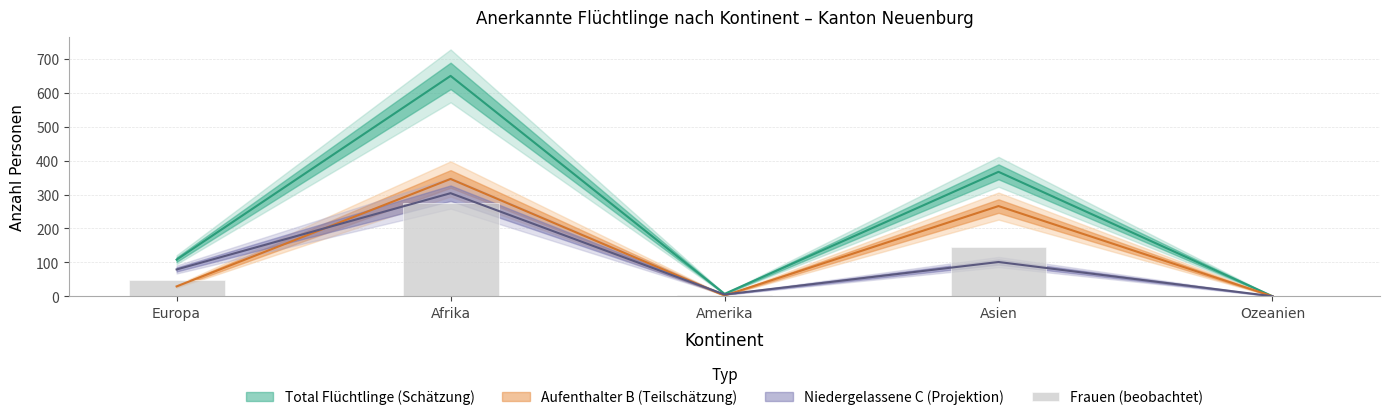

How many bars are there in total?

5